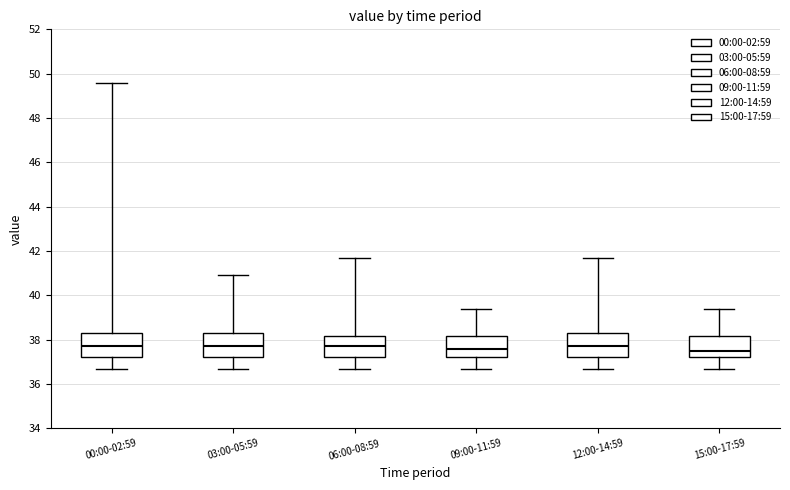

Reading left to right, read every box against the y-axis: the position of its median line, the range the box covers, and the ends of its whiskers. The values are not printed on the chart, so give them approximately, as read against the axis.

00:00-02:59: median 37.8, box 37.2 to 38.4, whiskers 36.8 to 49.6
03:00-05:59: median 37.8, box 37.2 to 38.4, whiskers 36.8 to 41.0
06:00-08:59: median 37.8, box 37.2 to 38.2, whiskers 36.8 to 41.8
09:00-11:59: median 37.6, box 37.2 to 38.2, whiskers 36.8 to 39.4
12:00-14:59: median 37.8, box 37.2 to 38.4, whiskers 36.8 to 41.8
15:00-17:59: median 37.6, box 37.2 to 38.2, whiskers 36.8 to 39.4